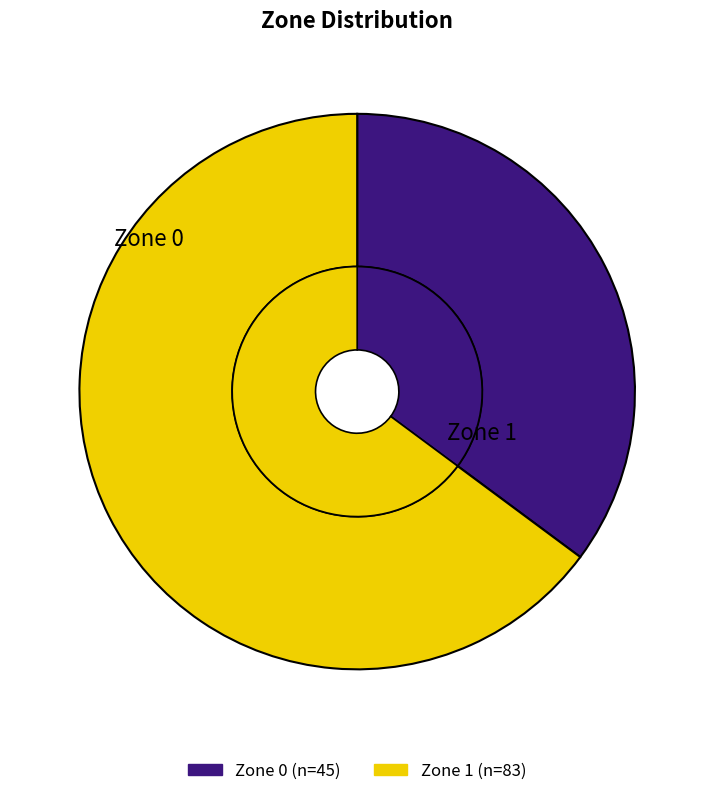

Is there any slice that represents more than half of the pie?

Yes